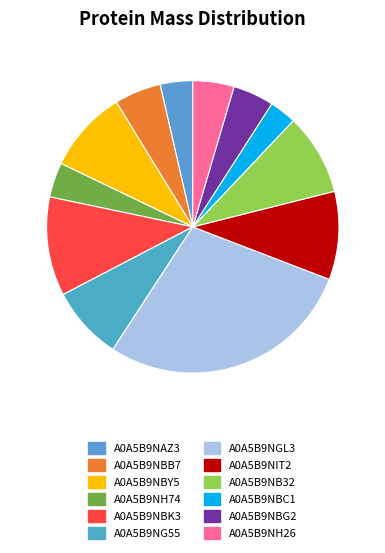

Is it true that A0A5B9NAZ3 is 16% of the pie?

False